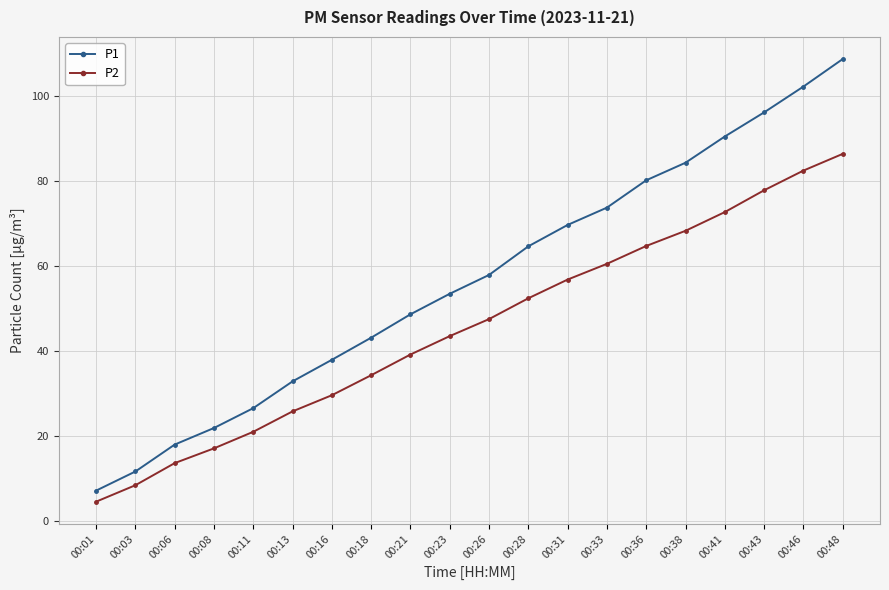

At which category is the sum across all series the highest?

00:48